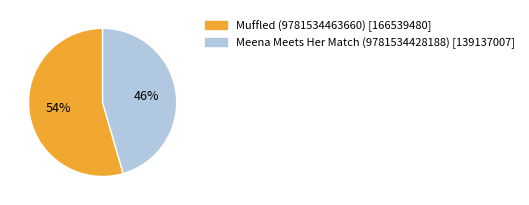

What is the largest slice in the pie chart?

Muffled (9781534463660)